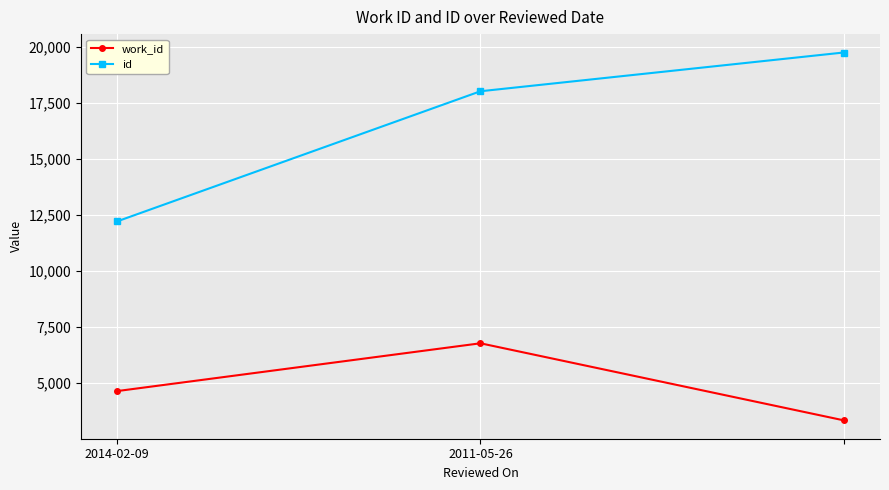

What are all the series names shown in the legend?

work_id, id